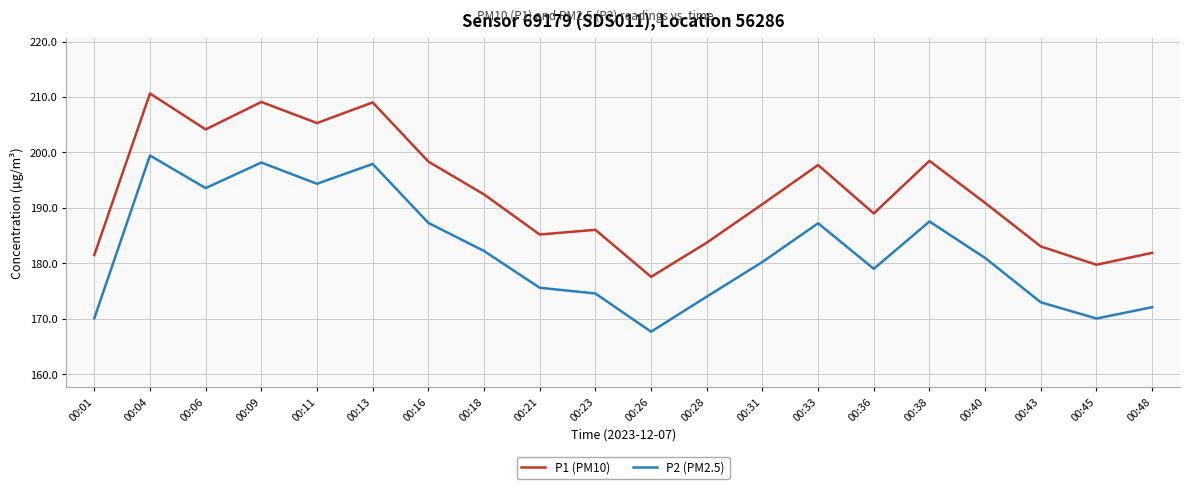

True or false: P2 (PM2.5) and P1 (PM10) intersect in this chart.

False